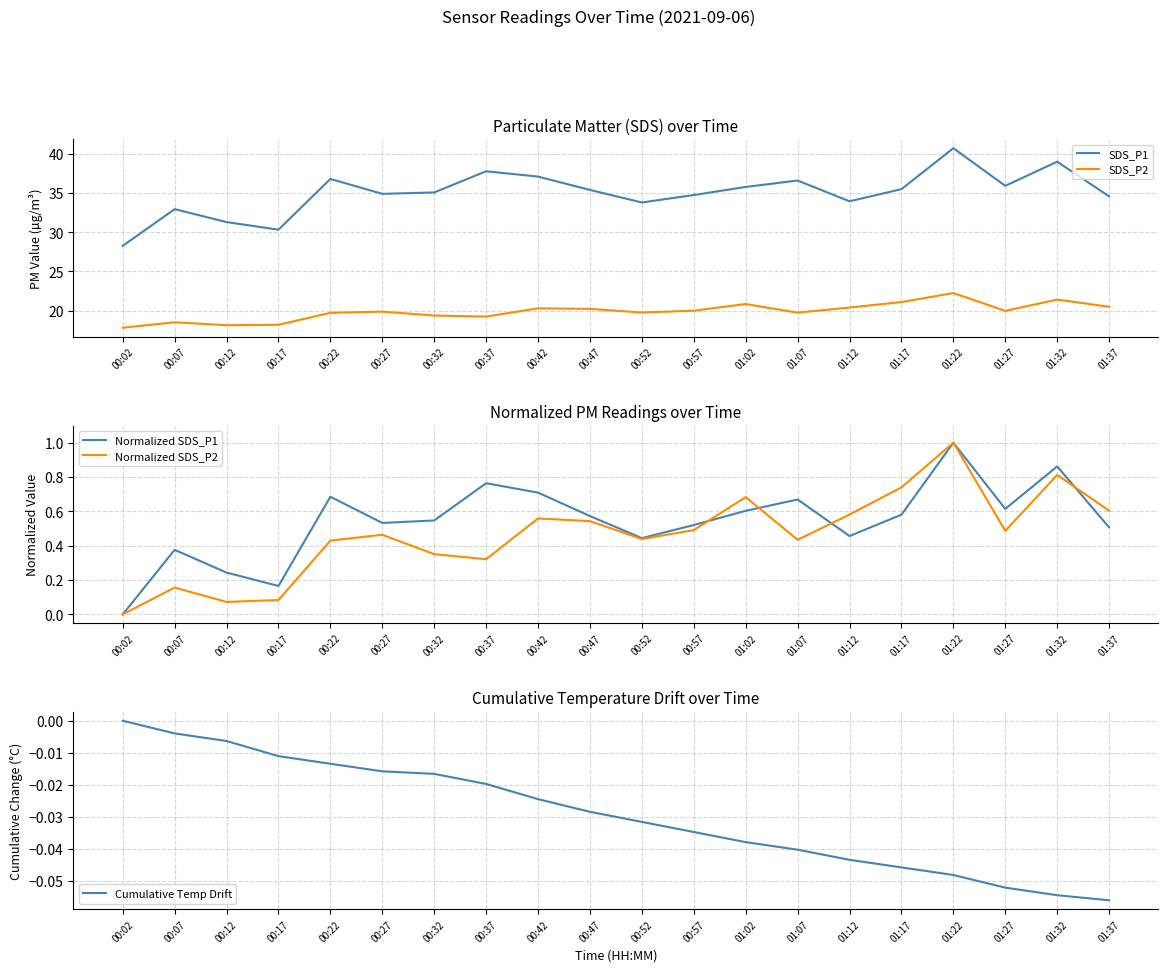

How many categories are shown in the chart?

20